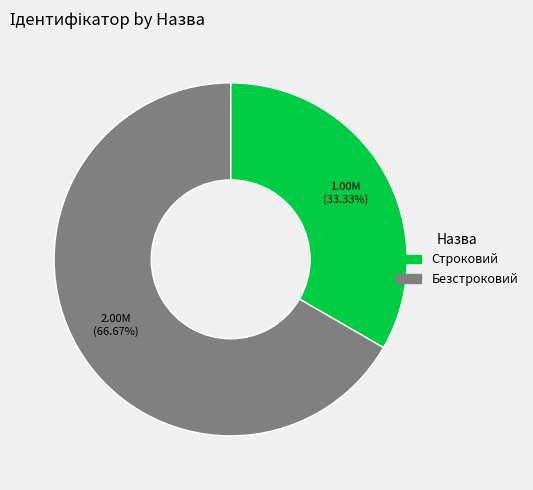

Is it true that Безстроковий is 53% of the pie?

False